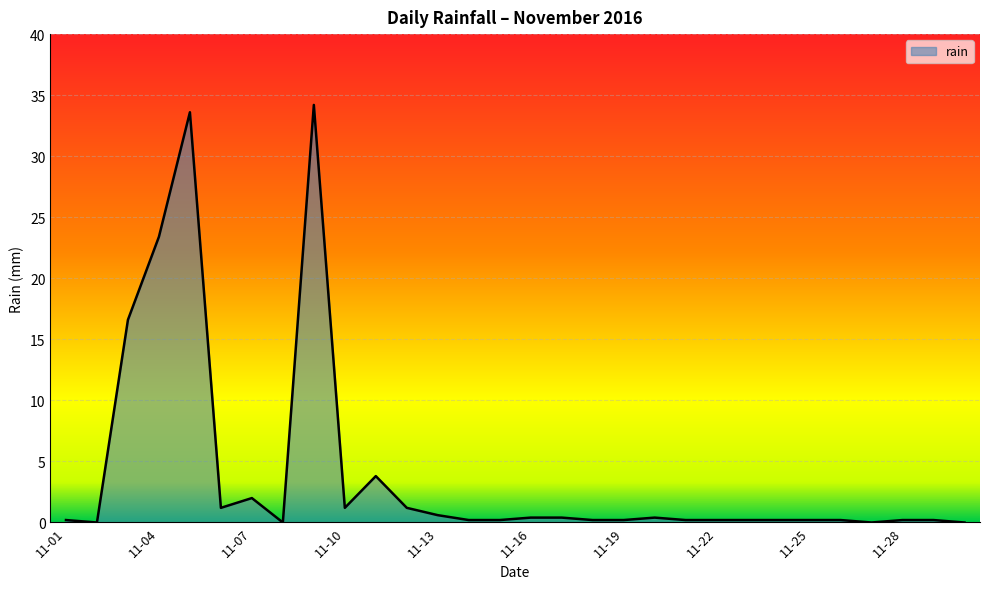

What is the greatest value displayed?

34.2